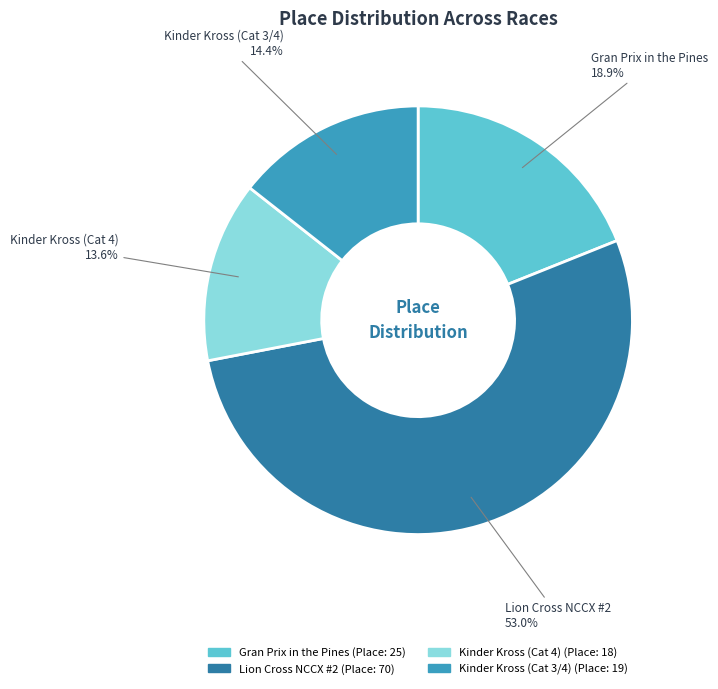

Rank the categories by value from lowest to highest.

Kinder Kross (Cat 4), Kinder Kross (Cat 3/4), Gran Prix in the Pines, Lion Cross NCCX #2